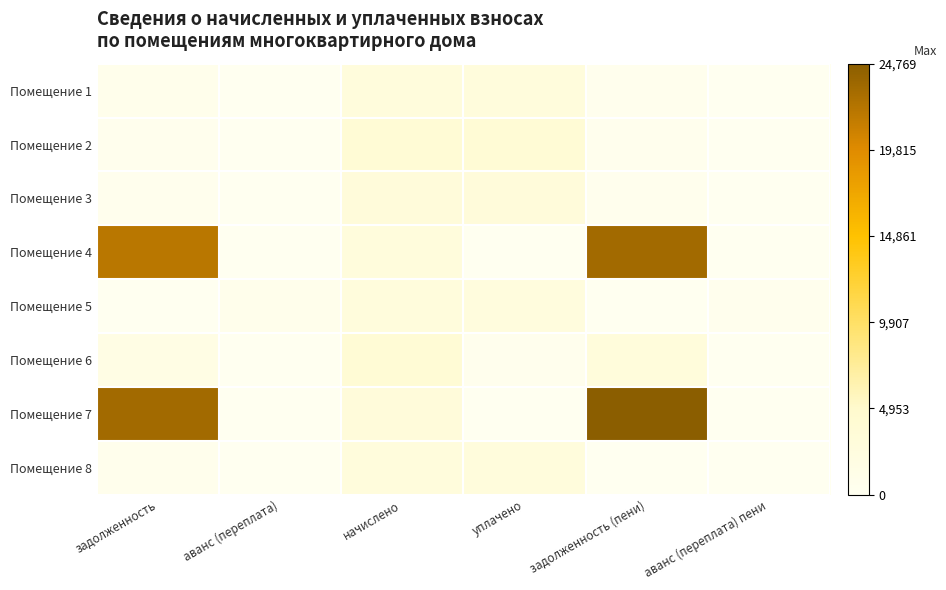

Which series has the largest total across all categories?

Помещение 7